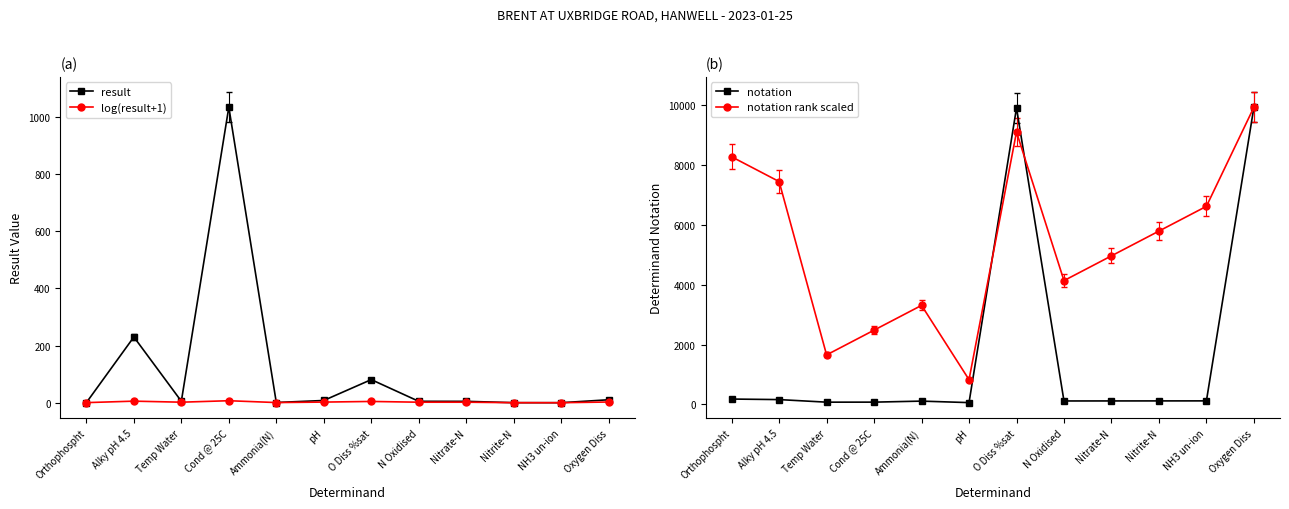

True or false: result and log(result+1) cross at least once.

False